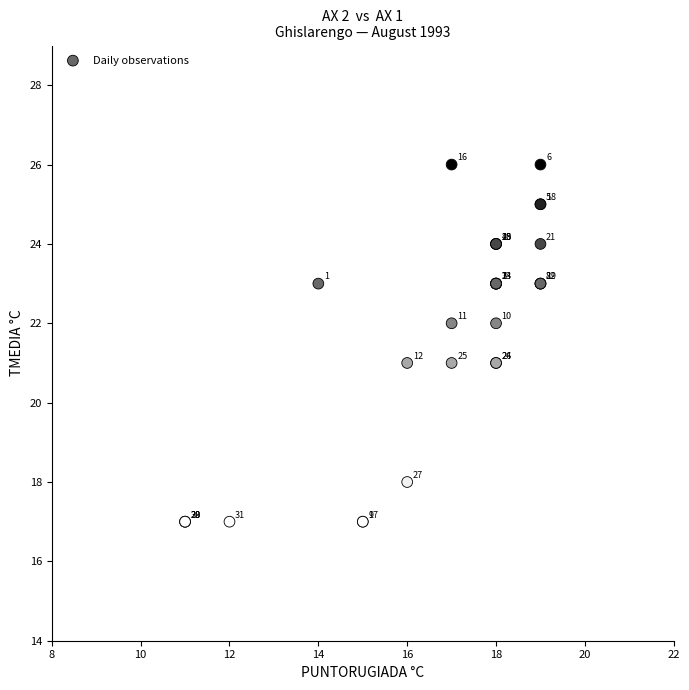

What Y value in the scatter plot is closest to 21?

21